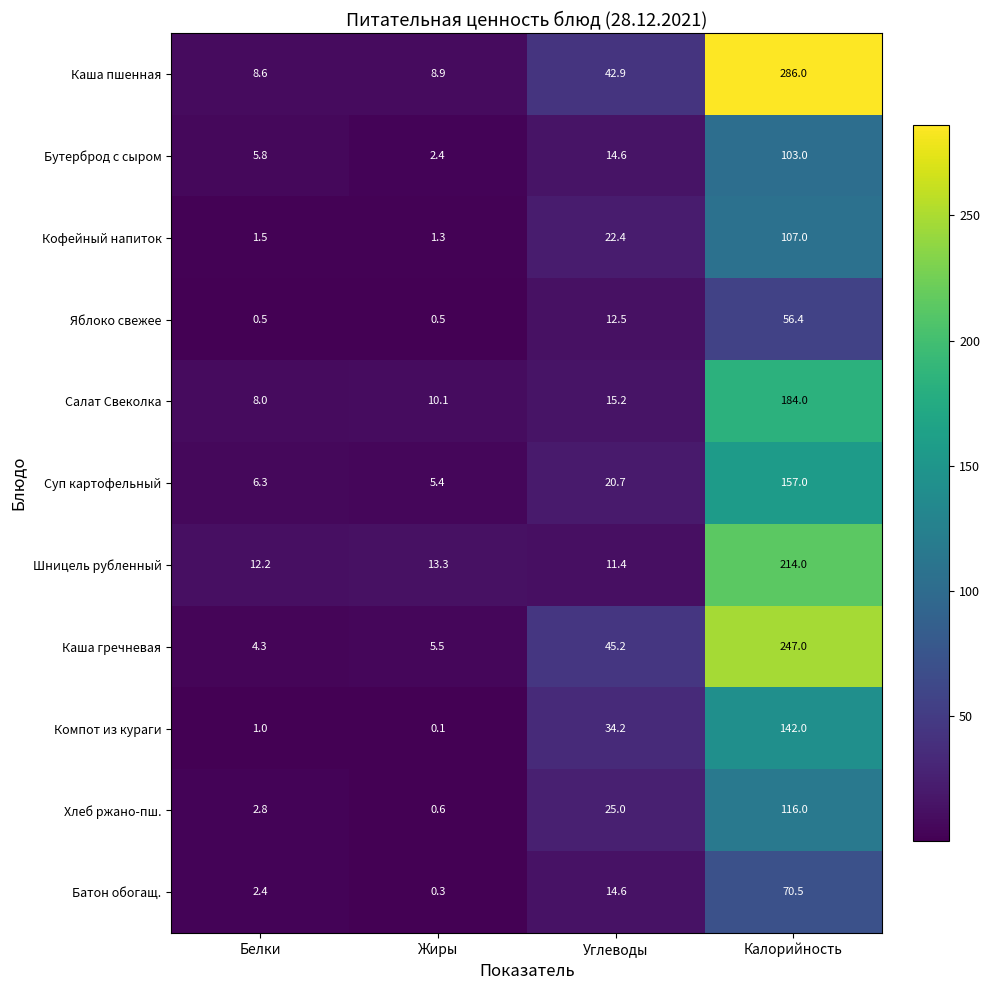

Which series has the largest total across all categories?

Каша пшенная